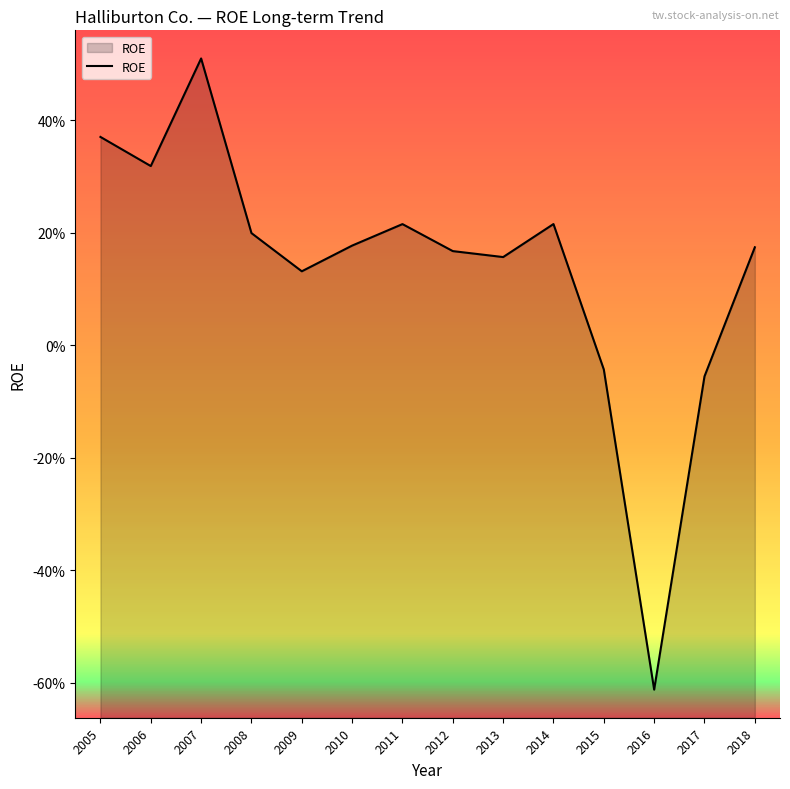

Reading right to left, extract all data points from this chart.

2018=0.2	2017=-0.1	2016=-0.6	2015=-0.0	2014=0.2	2013=0.2	2012=0.2	2011=0.2	2010=0.2	2009=0.1	2008=0.2	2007=0.5	2006=0.3	2005=0.4